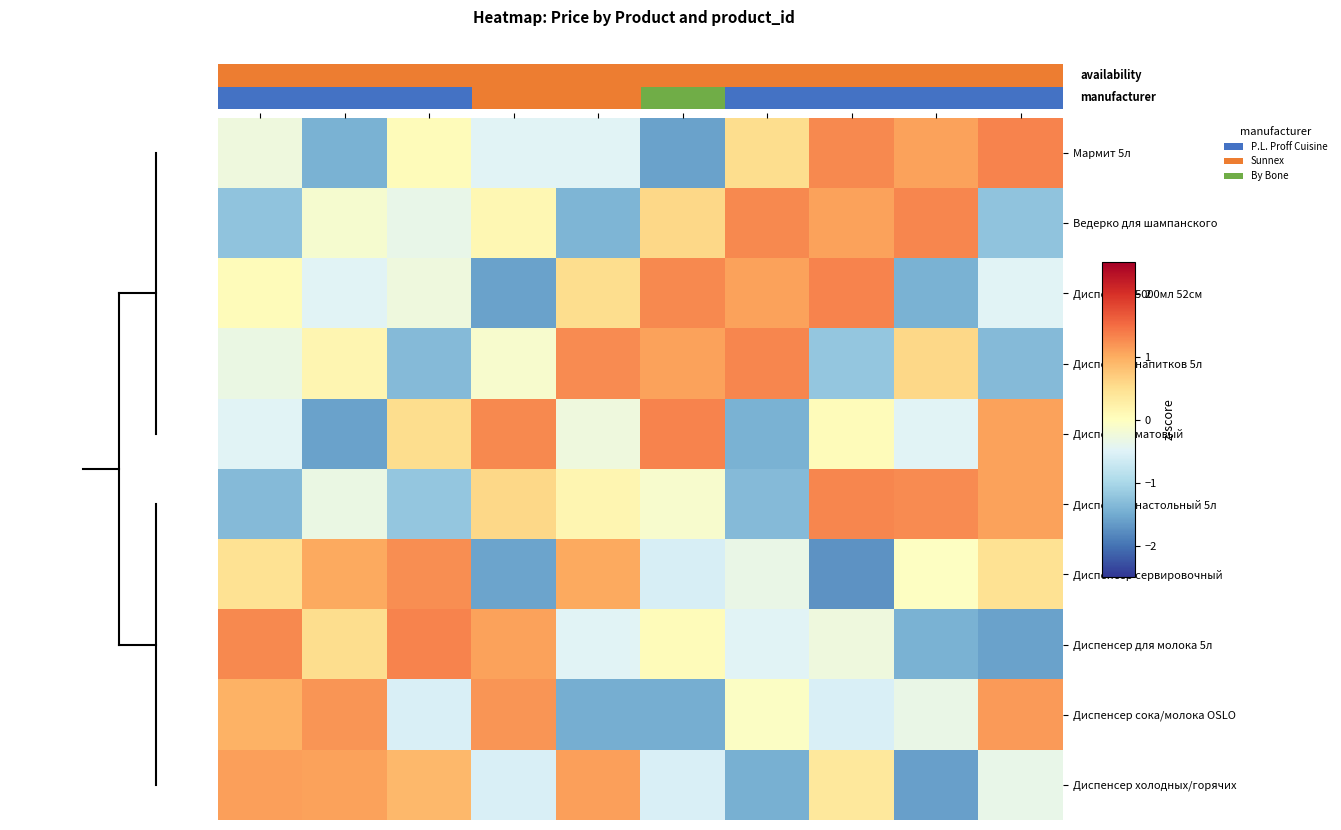

What is the difference between the maximum and minimum values in the Диспенсер сока/молока OSLO series?

2.6